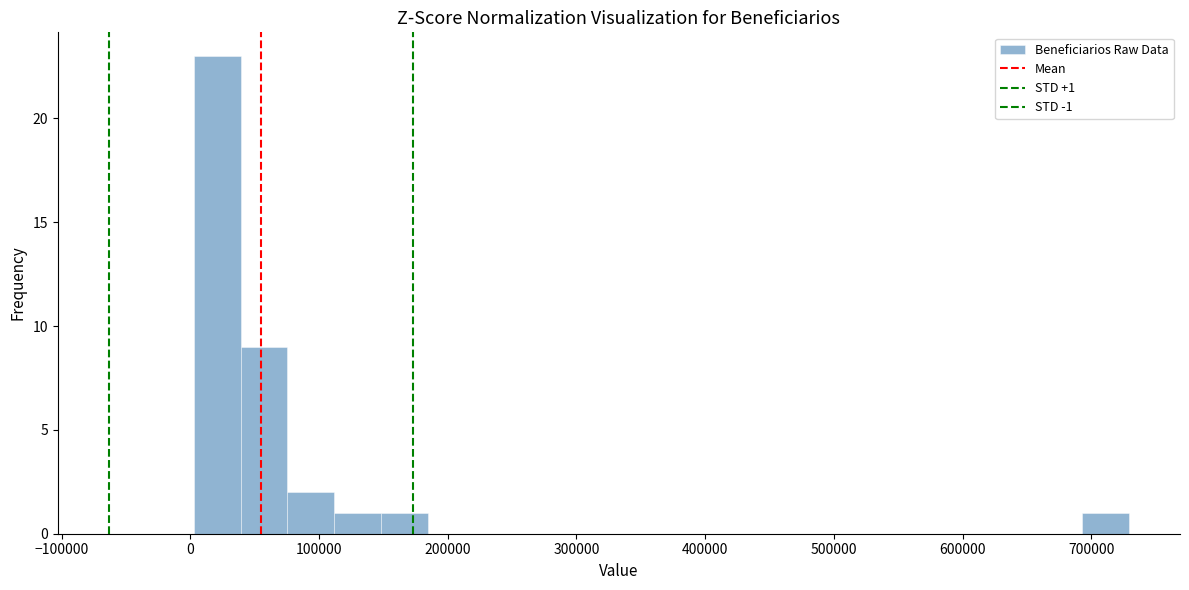

Read against the x-axis, roughly where is the centre of the tallest bar?

20000